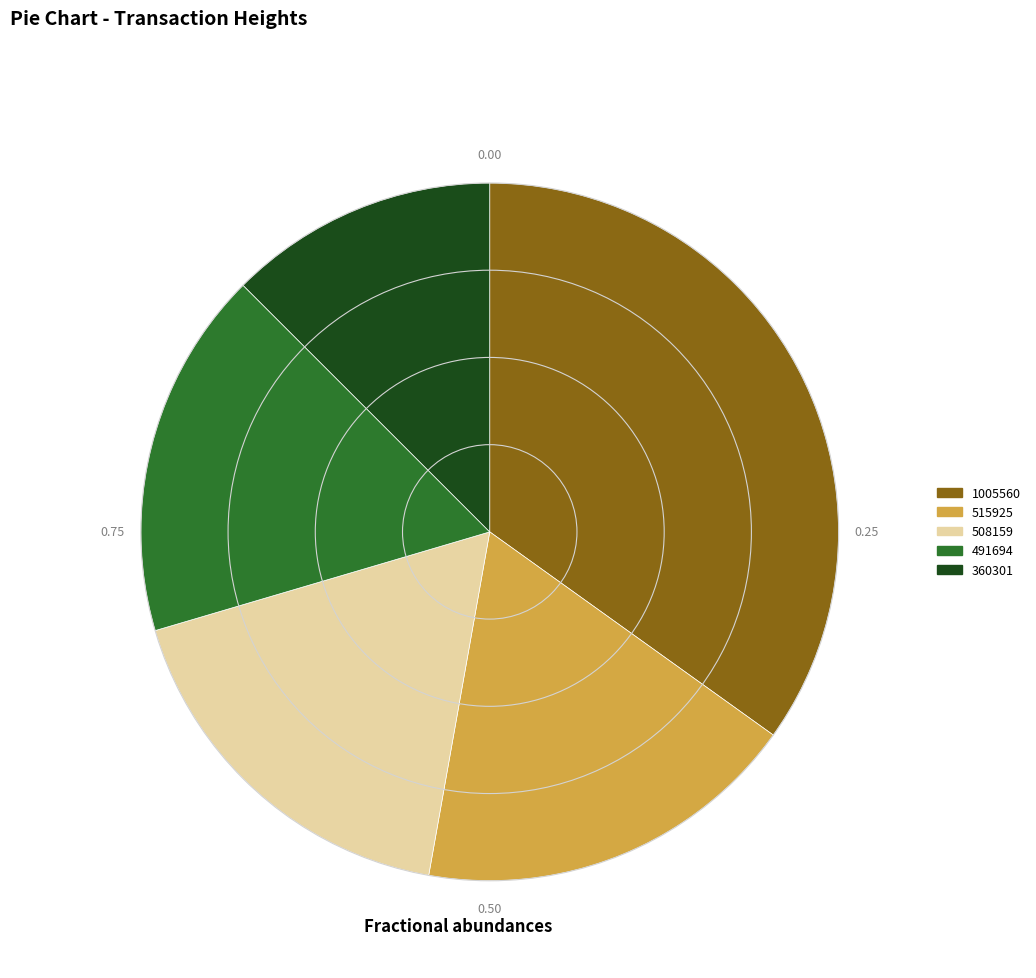

Does any single category account for the majority?

No